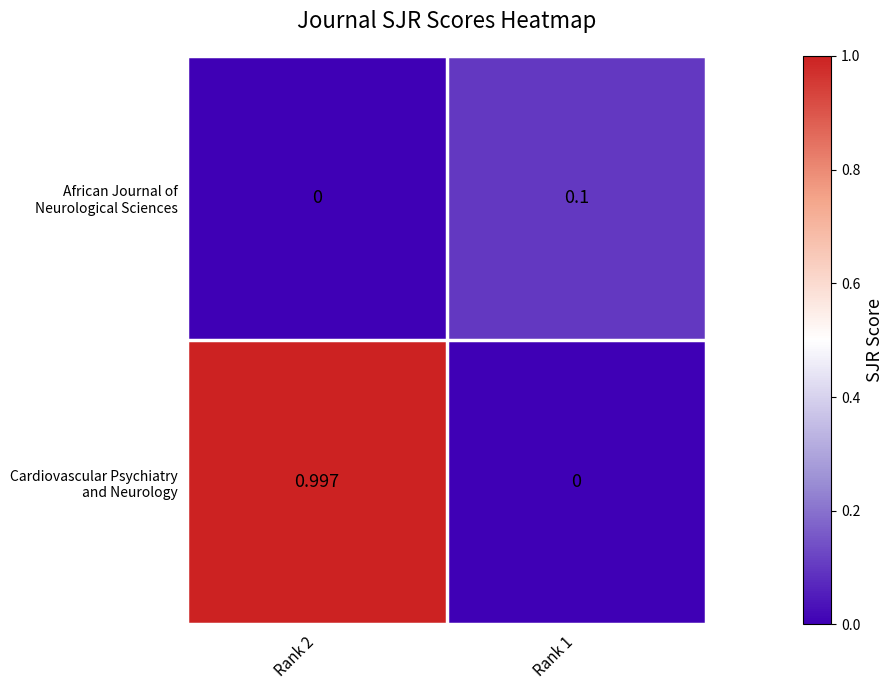

How many series are shown in this chart?

2